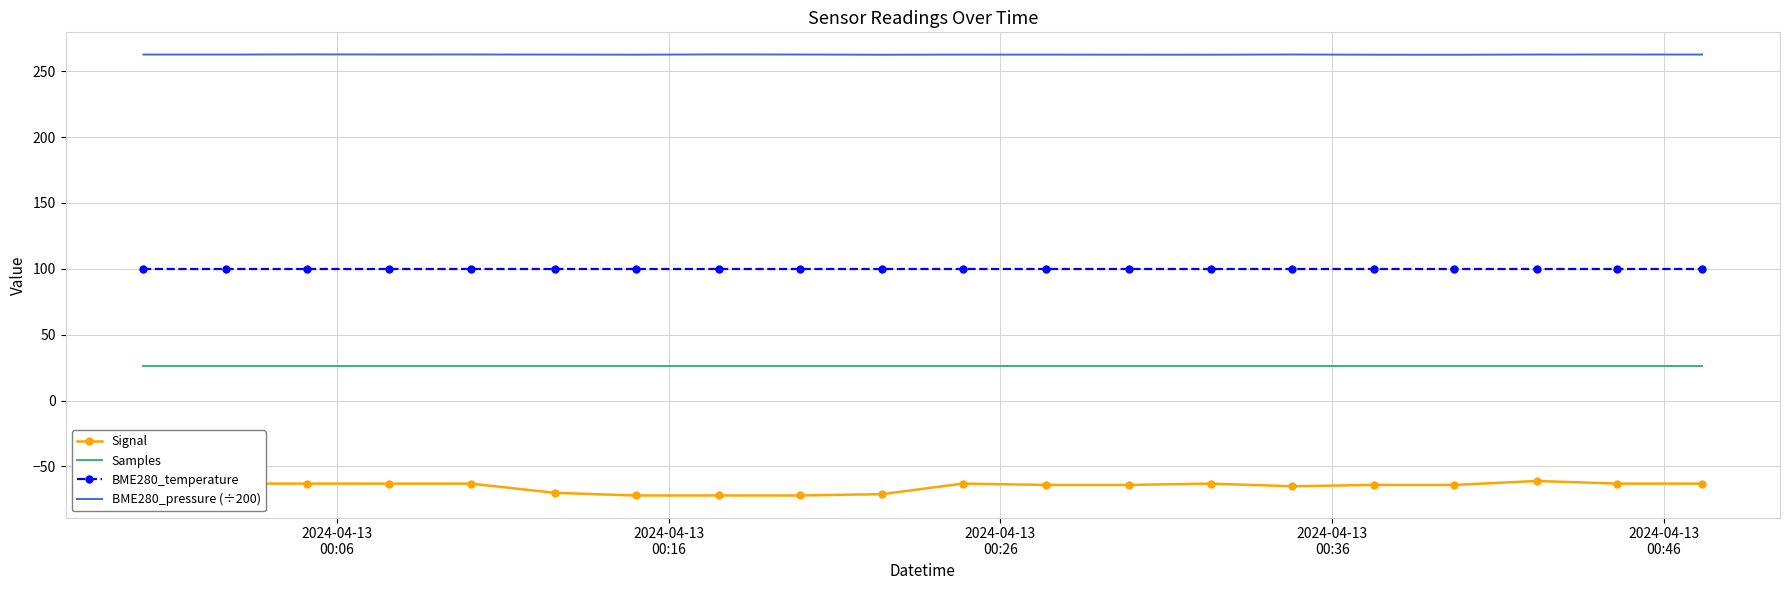

Which series has the widest spread of values?

Signal